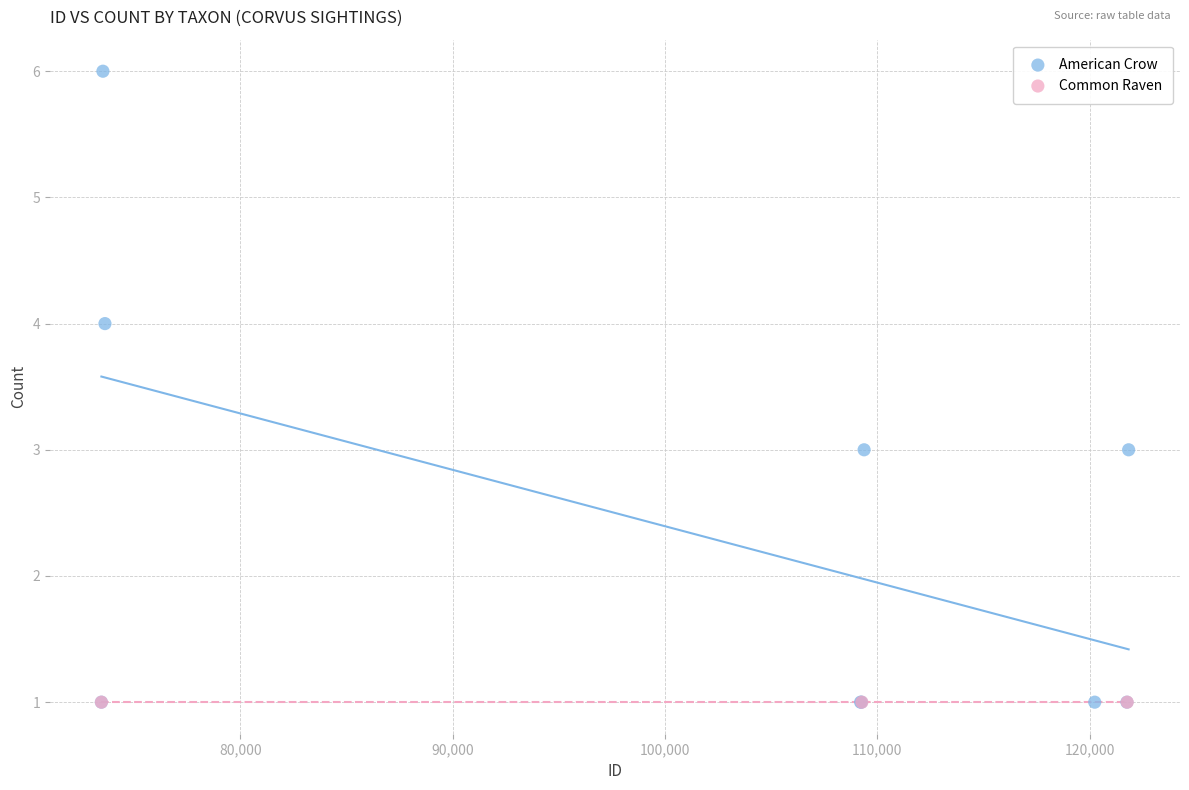

Which series contains the highest Y value?

American Crow